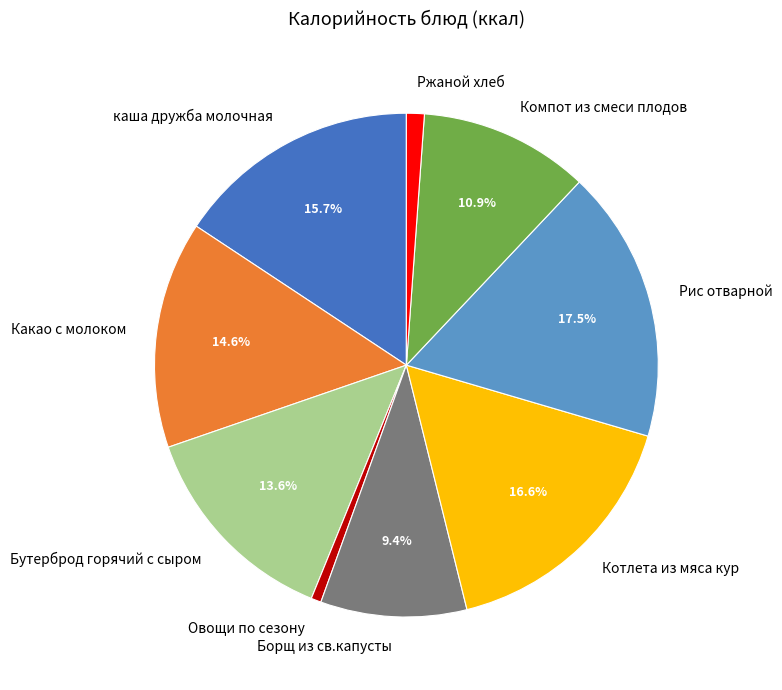

How many segments does this pie chart have?

9